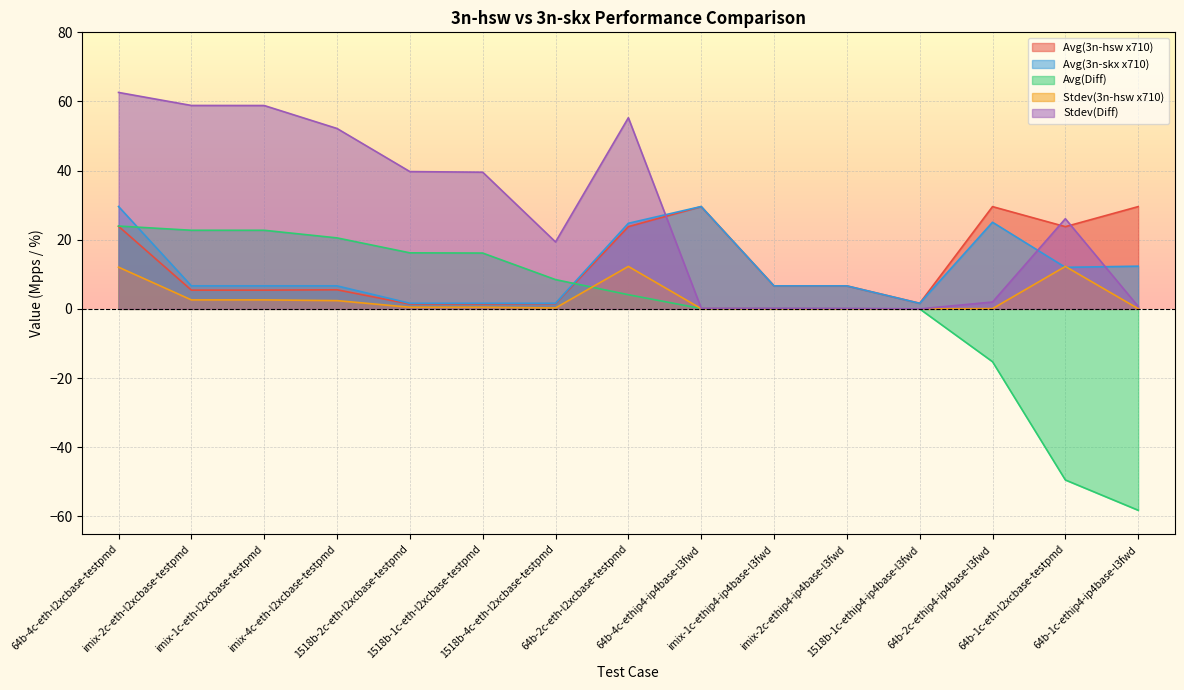

Which series changed the most between 64b-4c-eth-l2xcbase-testpmd and imix-4c-eth-l2xcbase-testpmd?

Avg(3n-skx x710)